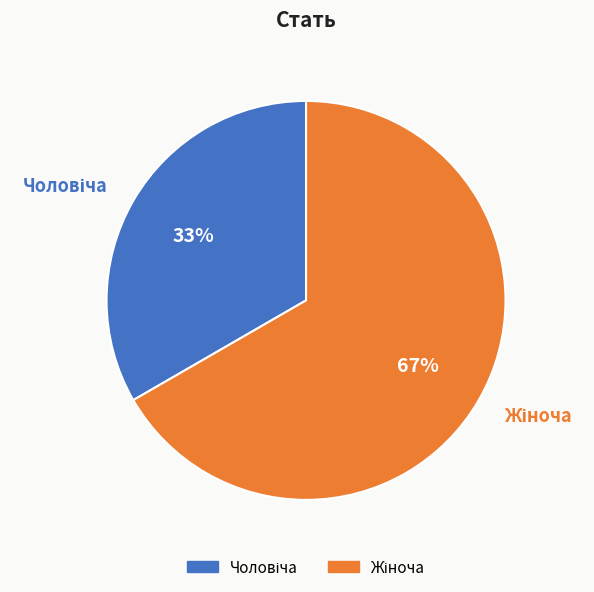

To the nearest percent, what is the average slice percentage?

50%